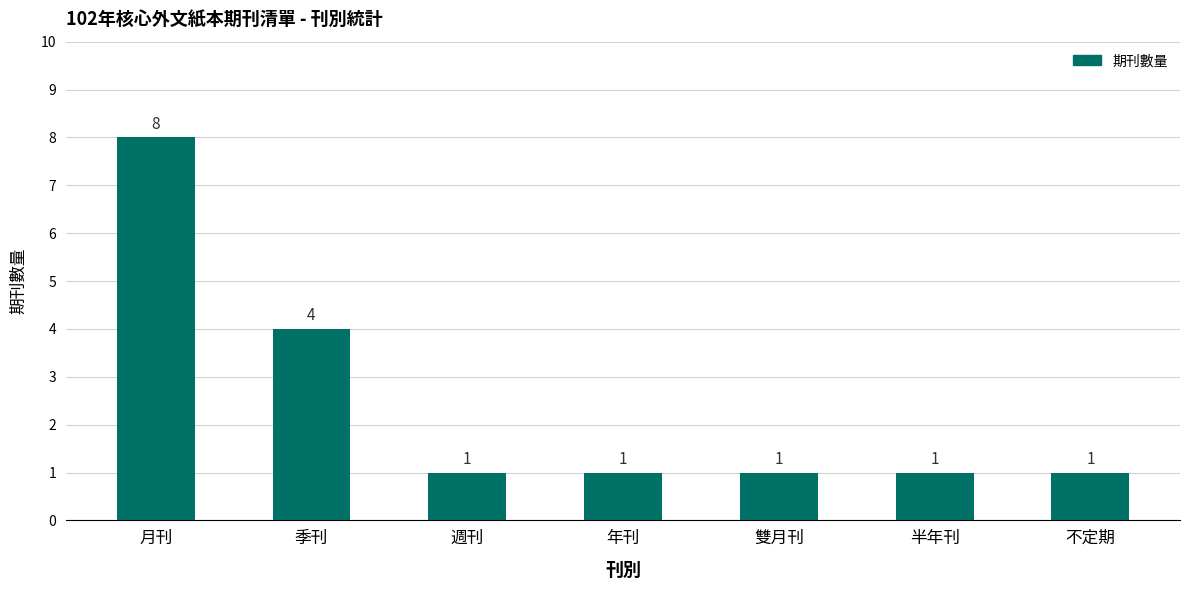

Count the values in the range 1 to 4.

6